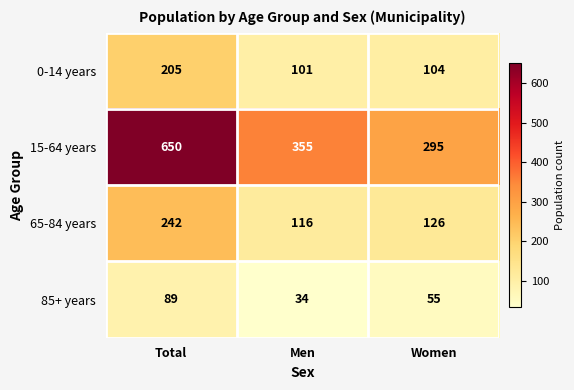

Where is 65-84 years nearest to the value 179?

Women